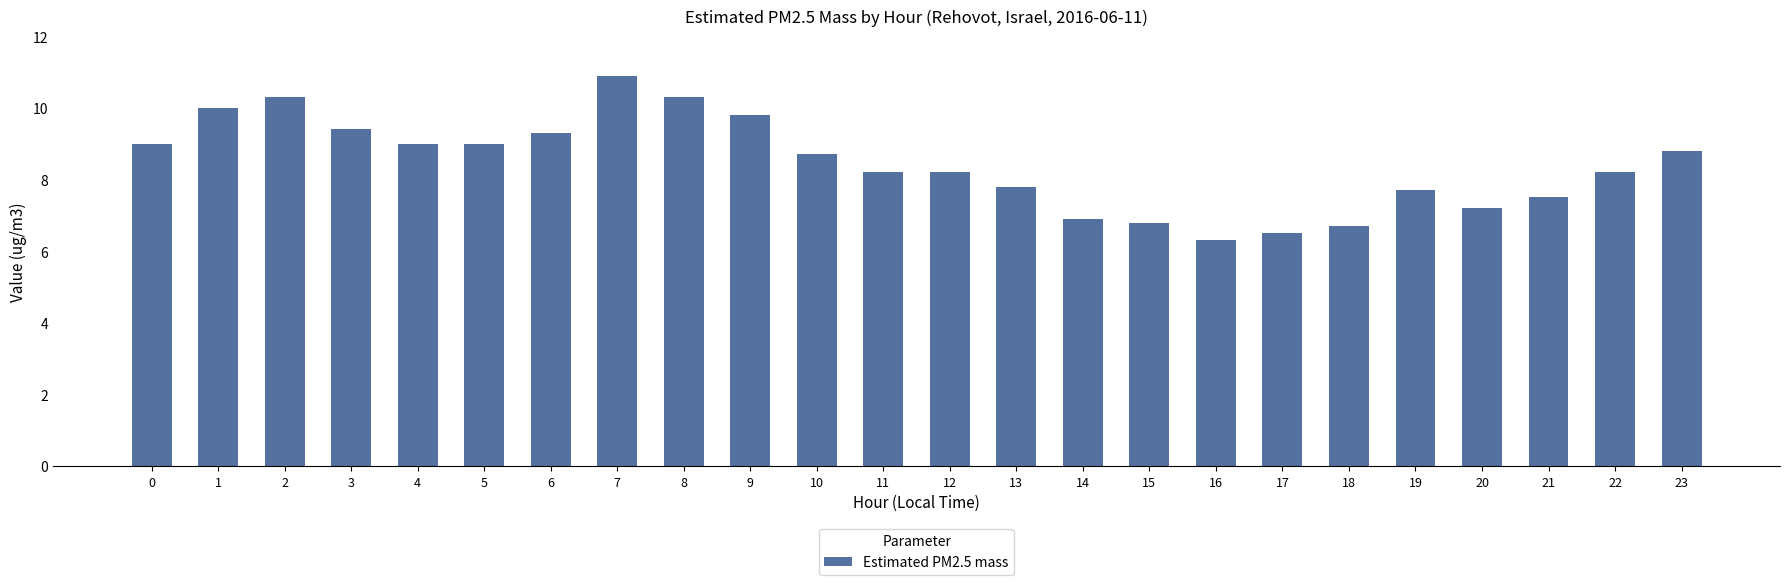

Between 12 and 4, which is larger?

4